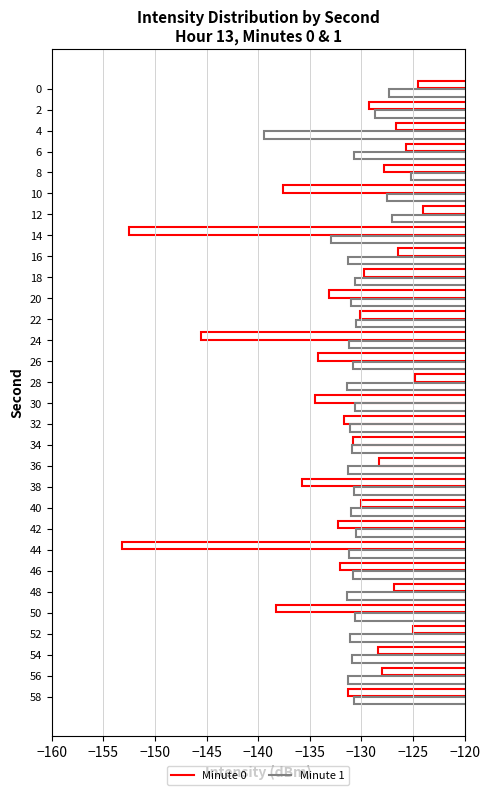

What is the value of the Minute 1 bar at the 25th from the left?

-131.4